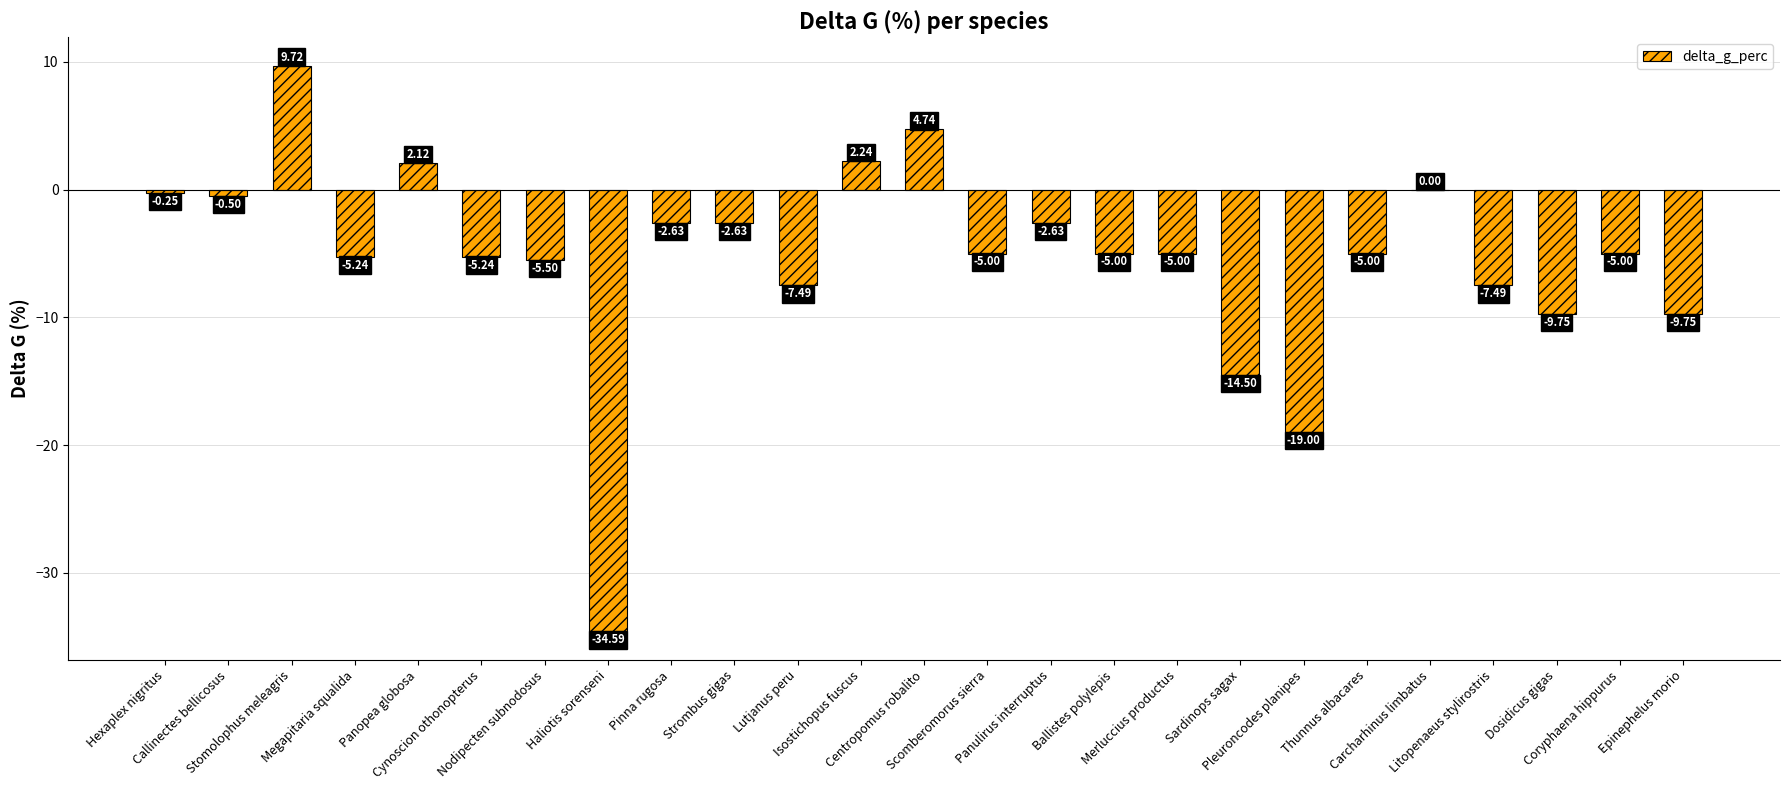

What is the sum of all values?

-133.4